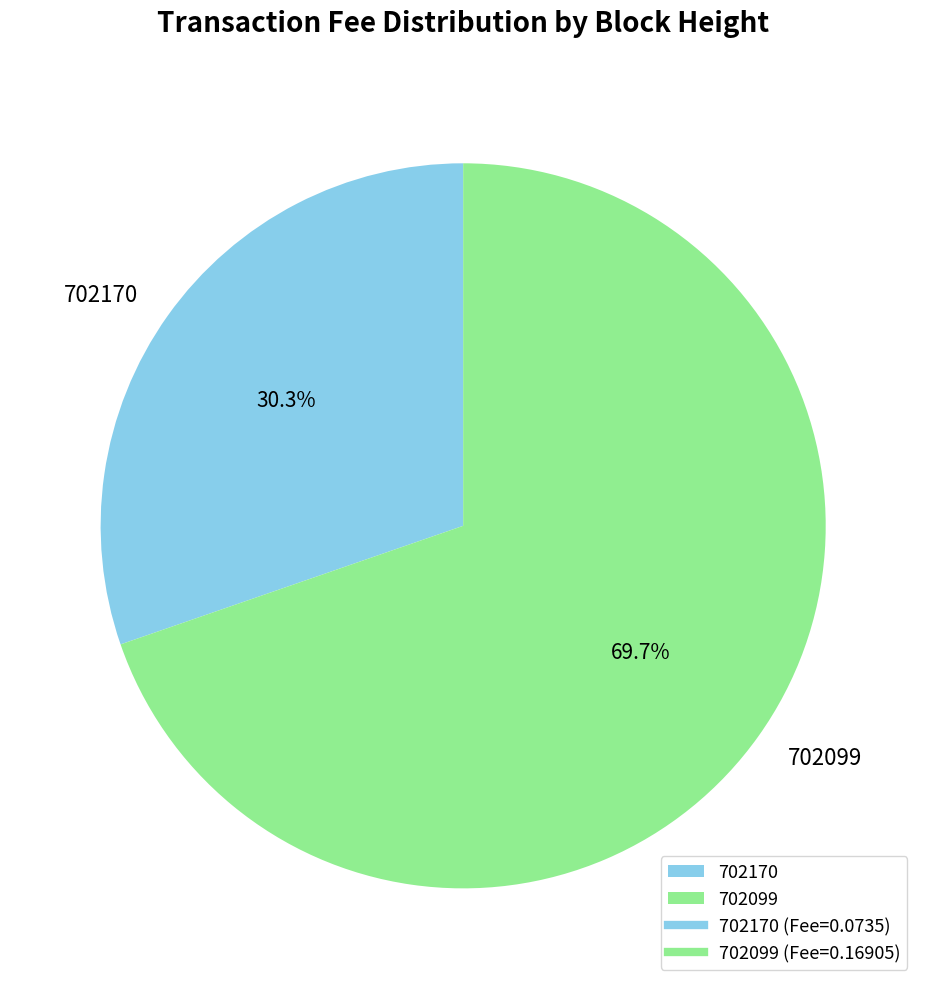

Is there a majority slice in this chart?

Yes